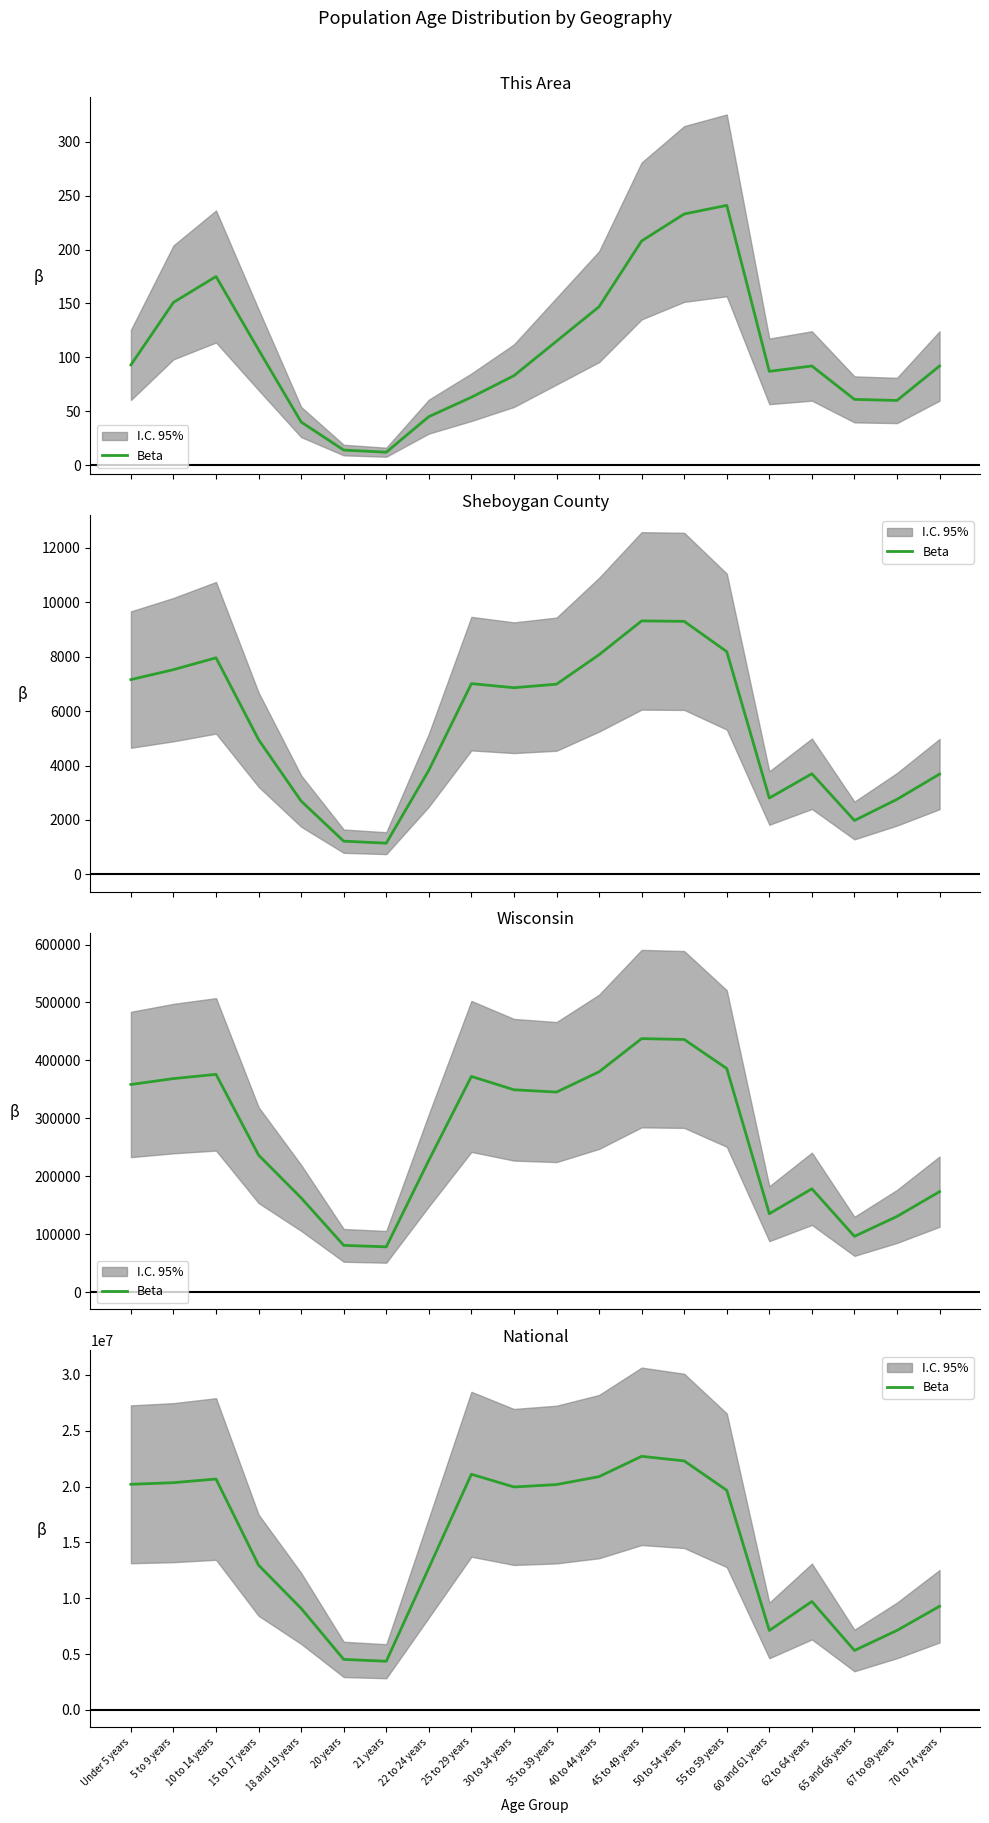

Approximately how many times larger is the value at 20 years compared to 5 to 9 years?

0.2